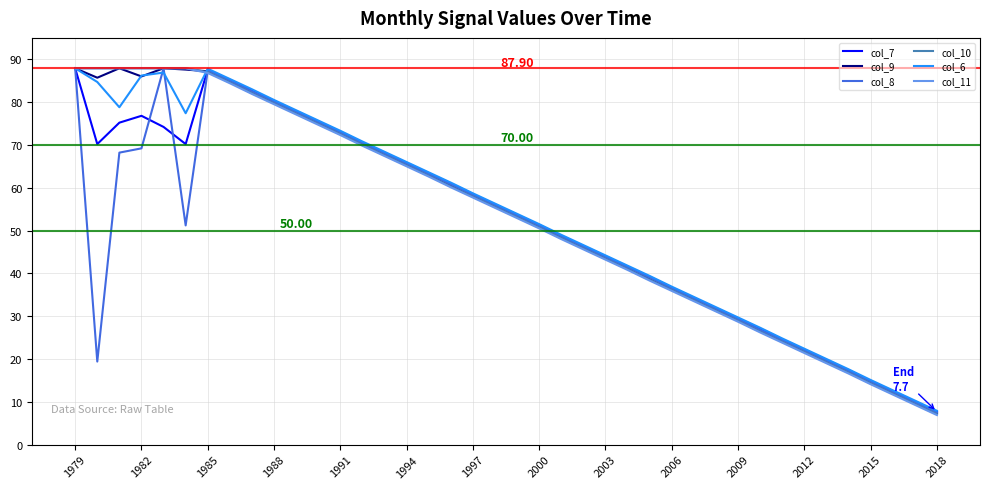

Which series has the largest range (max minus min)?

col_11